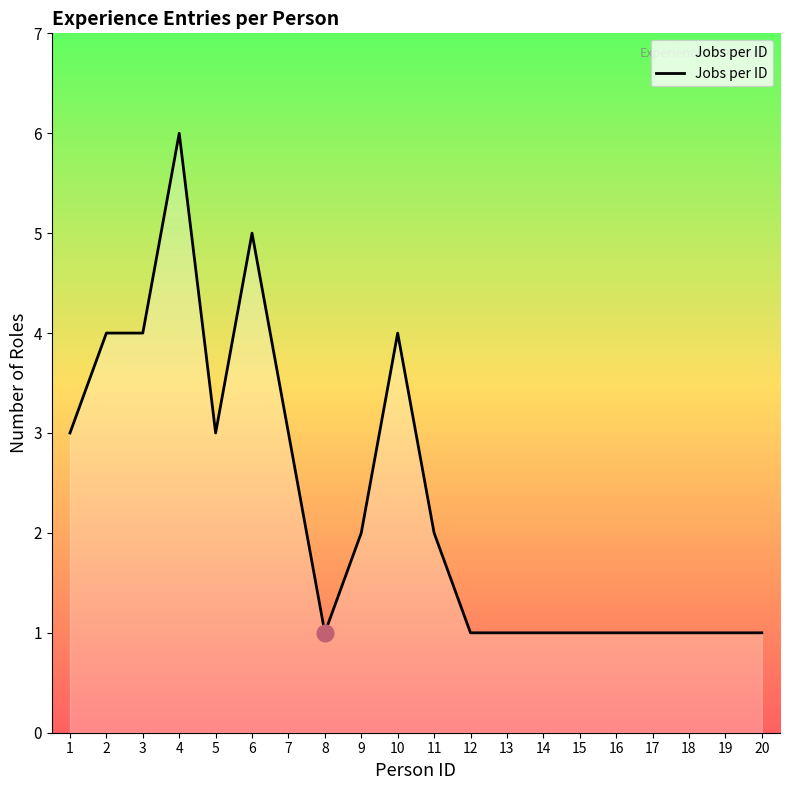

Is it true that the value at 1 is 4?

False